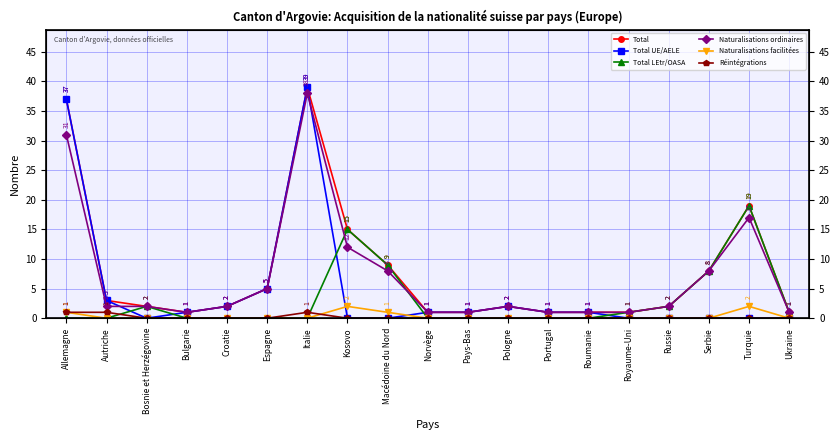

True or false: Total has more than 0 points higher than both neighbors.

True